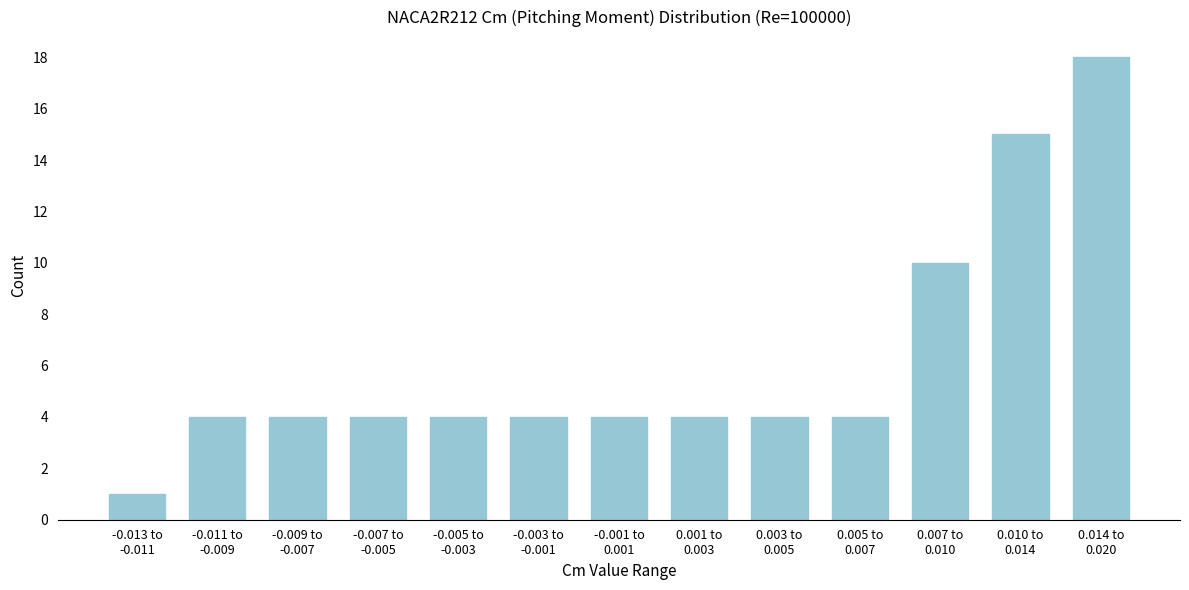

Reading right to left, extract all data points from this chart.

18	15	10	4	4	4	4	4	4	4	4	4	1